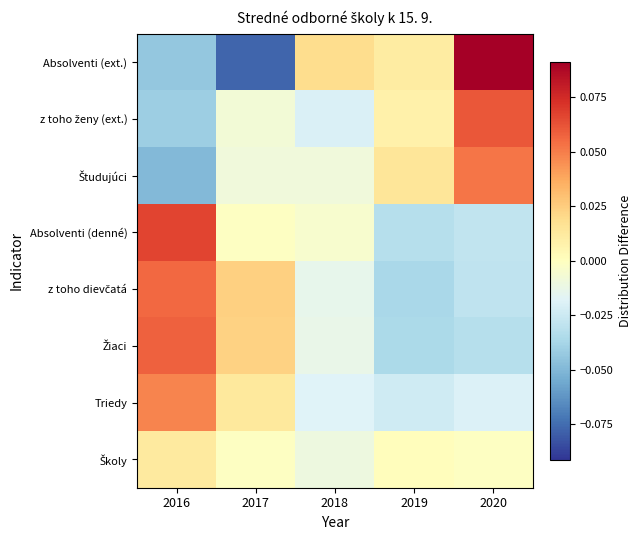

What is the minimum value shown in the chart?

-0.1